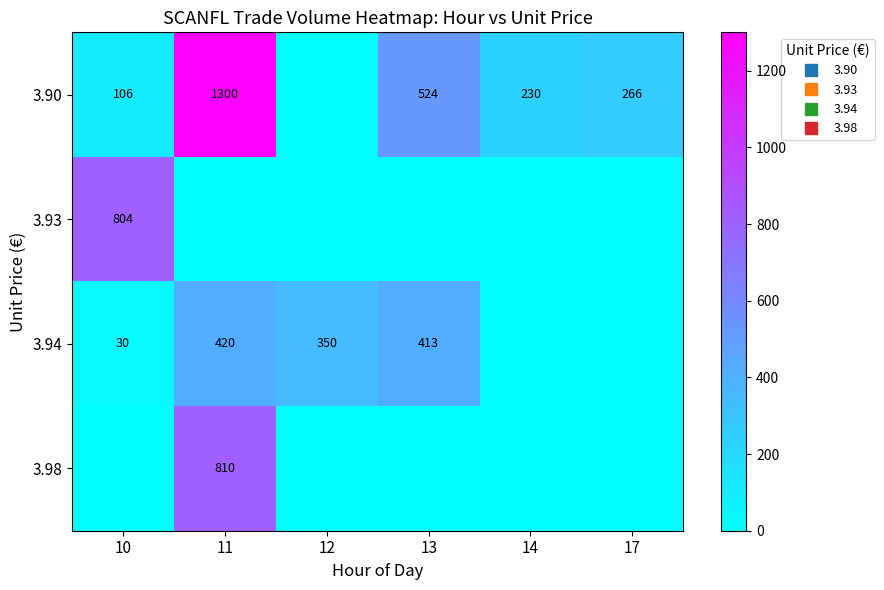

Which series has the largest total across all categories?

3.90